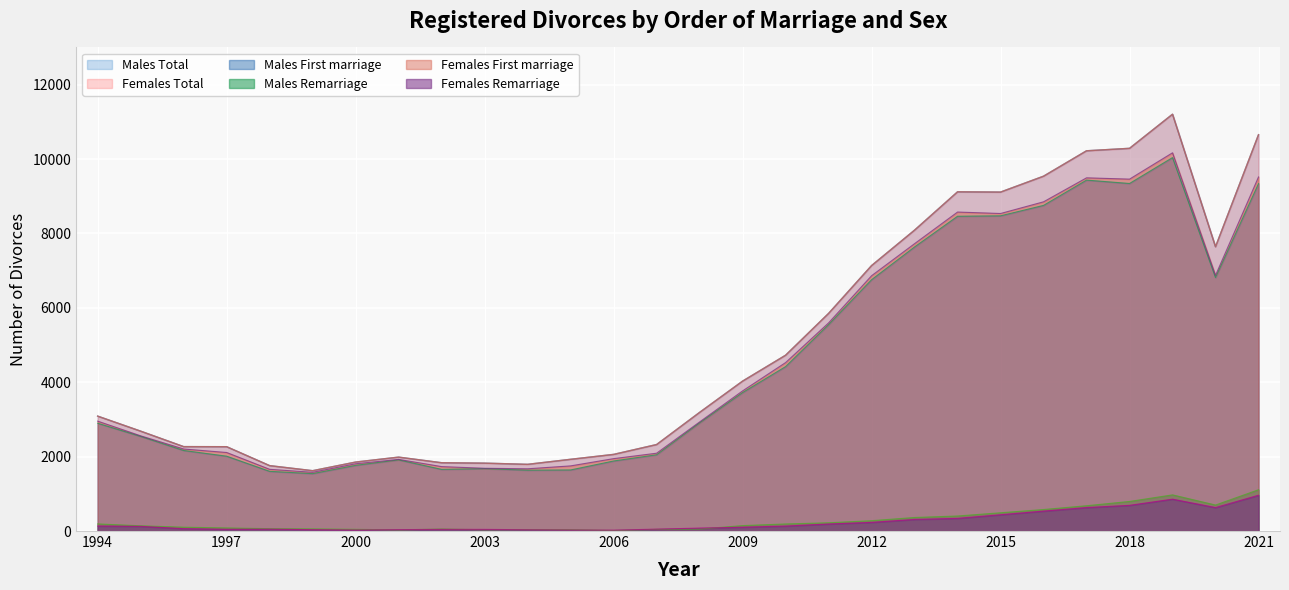

List the series in order of their peak value, lowest first.

Females Remarriage, Males Remarriage, Males First marriage, Females First marriage, Males Total, Females Total